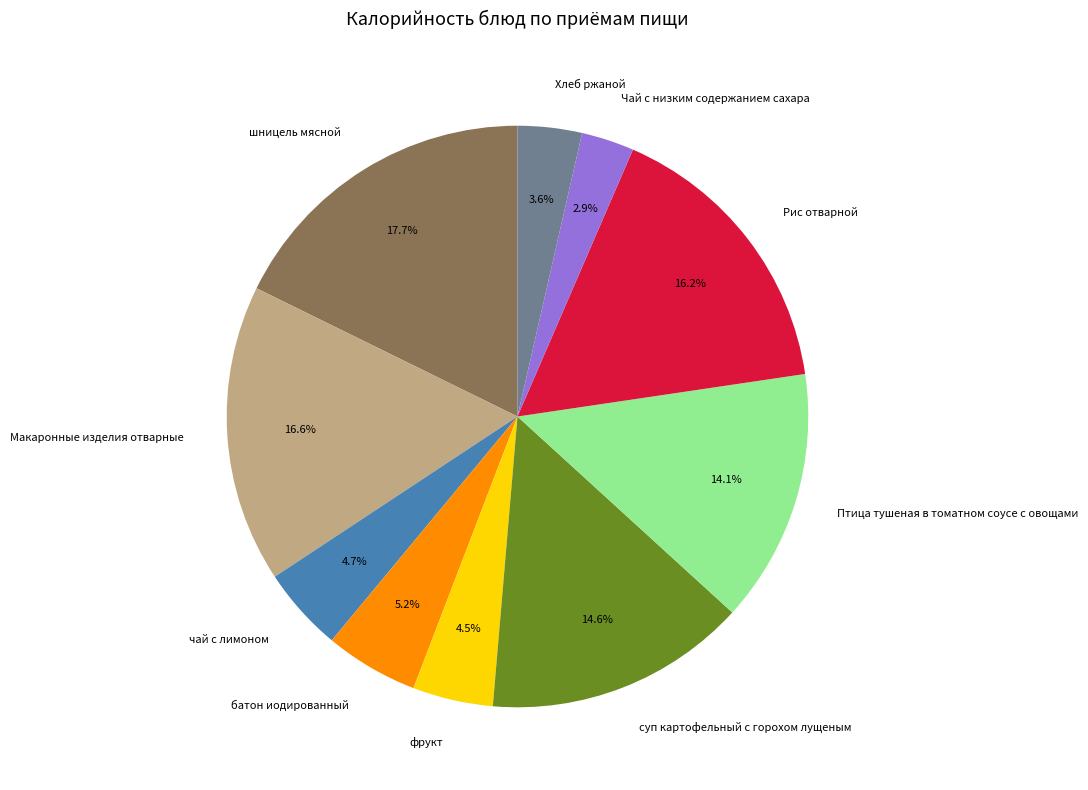

Is there a majority slice in this chart?

No